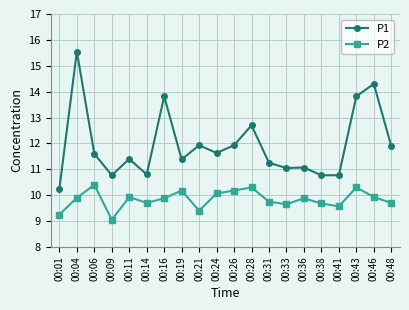

True or false: P2 and P1 intersect in this chart.

False